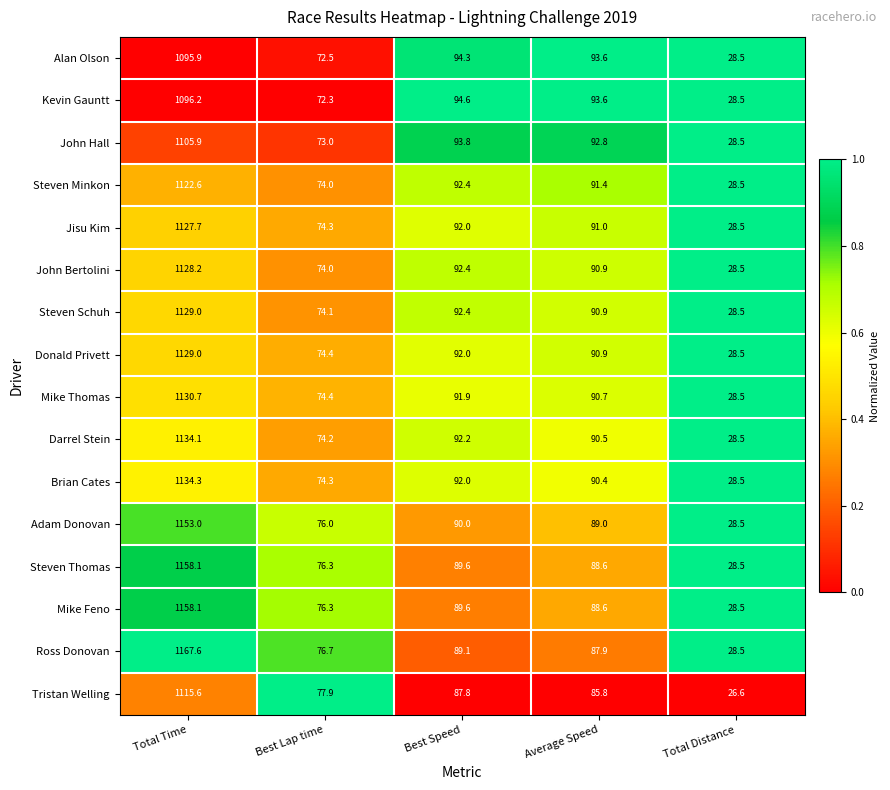

At which category is the sum across all series the highest?

Total Time